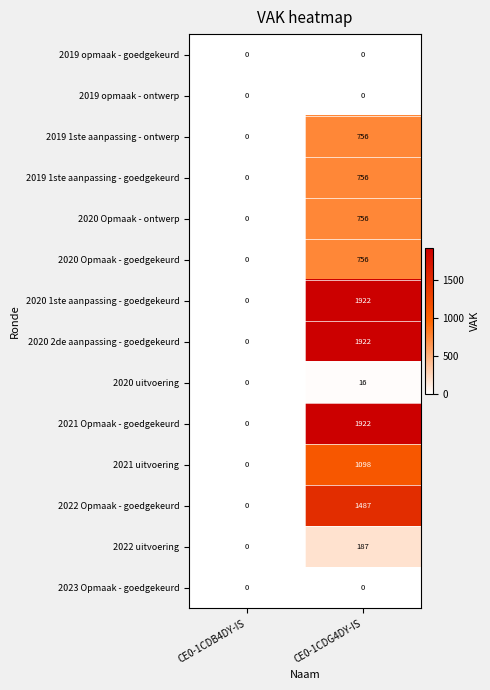

The value of 2020 2de aanpassing - goedgekeurd at CE0-1CDB4DY-IS is -725. True or false?

False